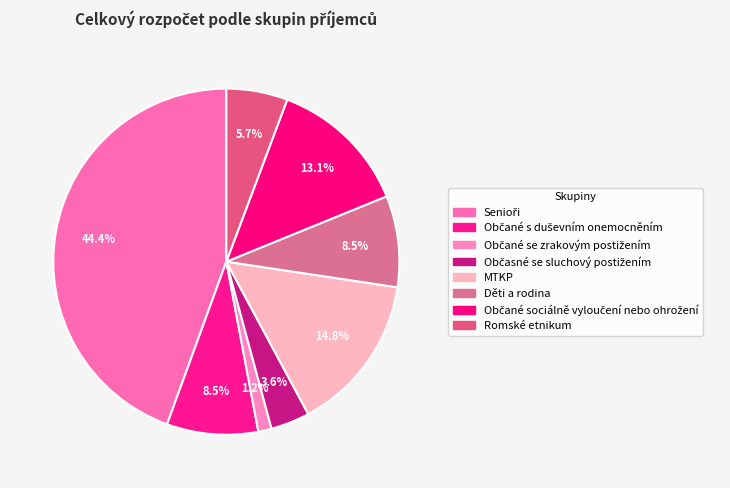

Is MTKP the majority of the pie?

No